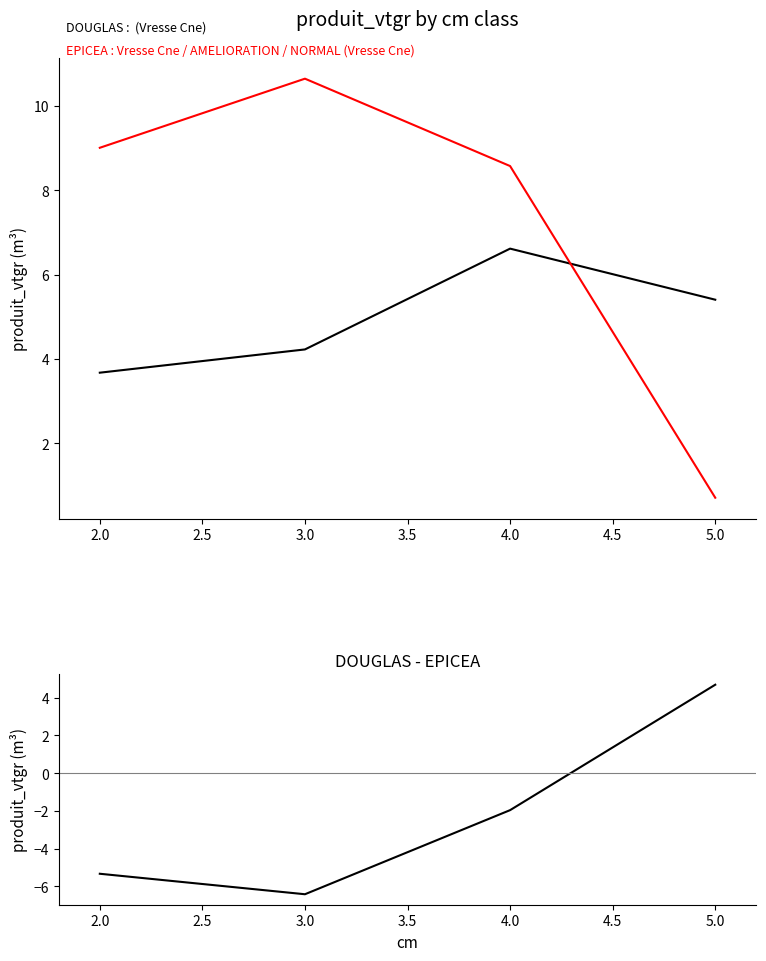

What is the difference between the maximum and second lowest values in the EPICEA : produit_vtgr series?

2.1